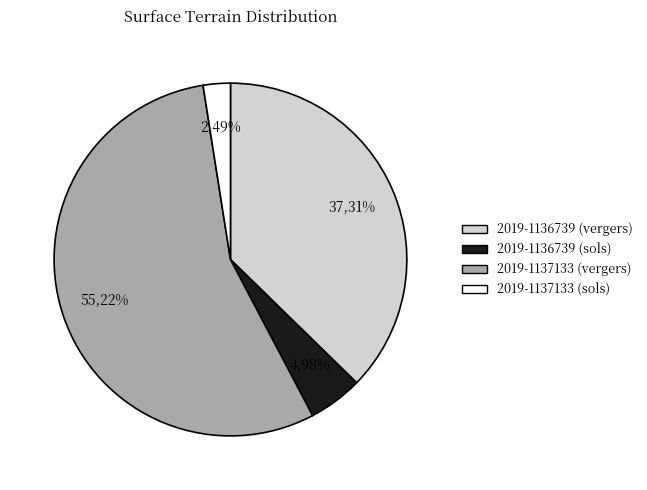

To the nearest percent, what percentage of the pie is 2019-1137133 (sols)?

2%